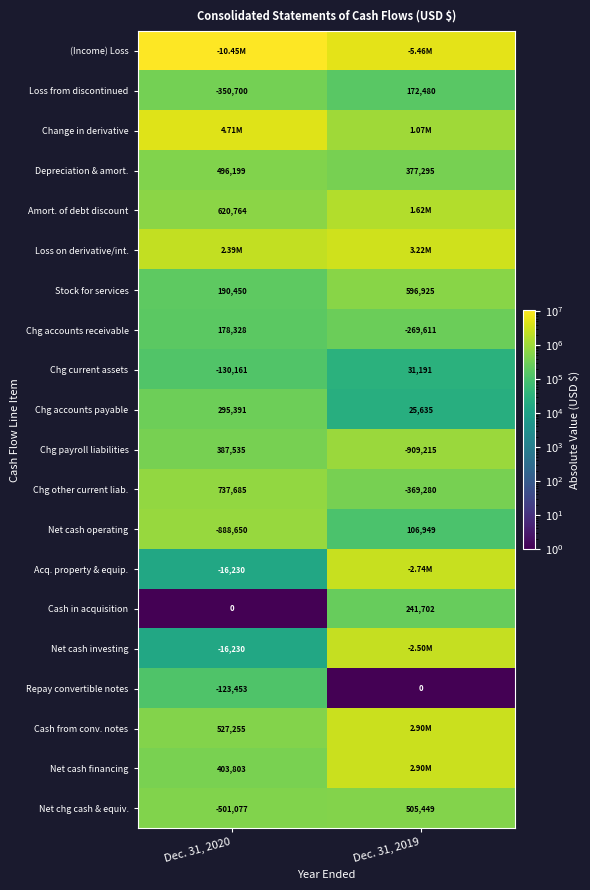

What is the total value across all series at Dec. 31, 2020?

23423364.1